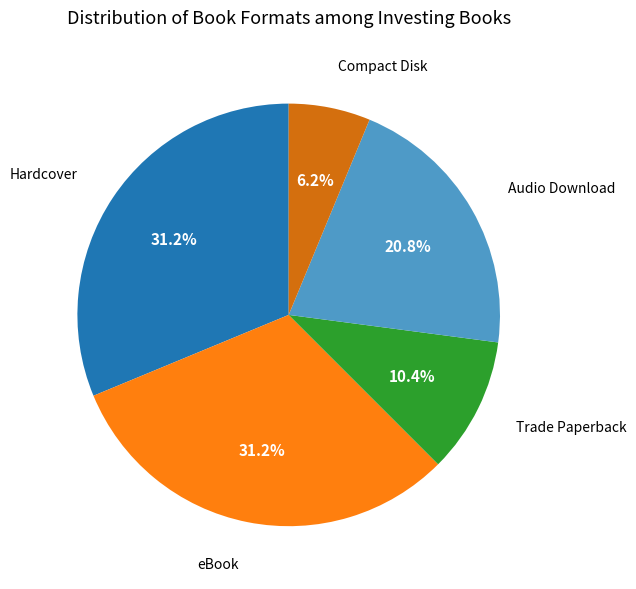

Is there a majority slice in this chart?

No